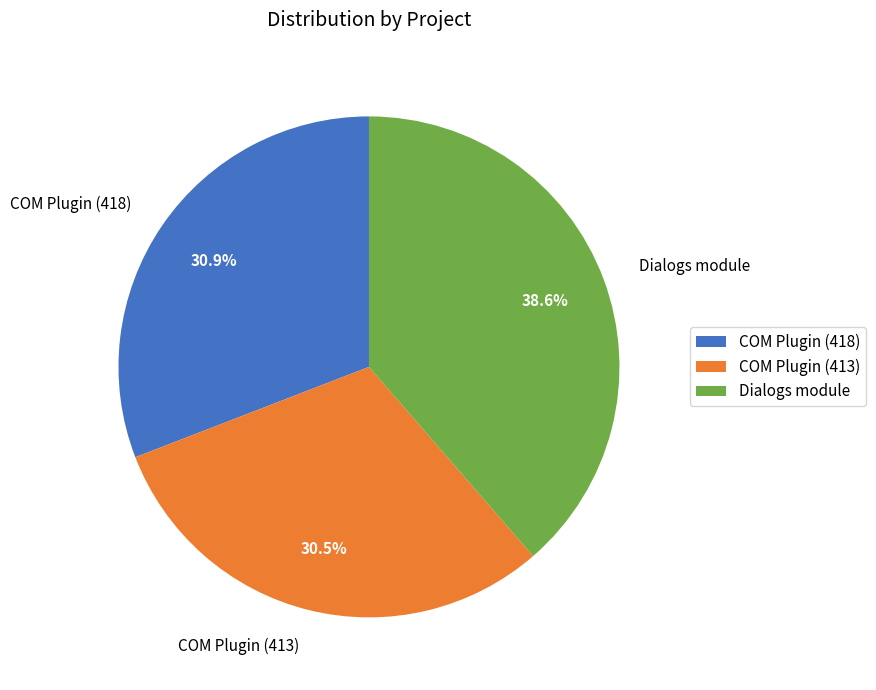

Is there any slice that represents more than half of the pie?

No